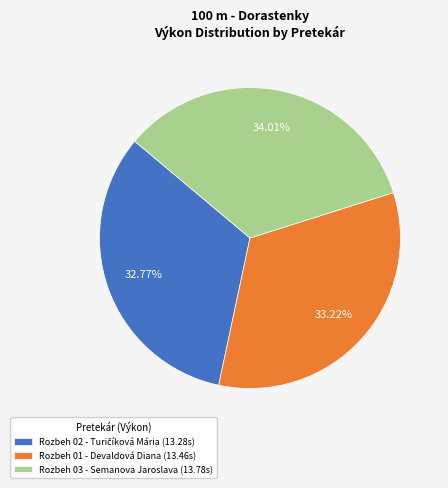

Count the number of slices in the pie.

3